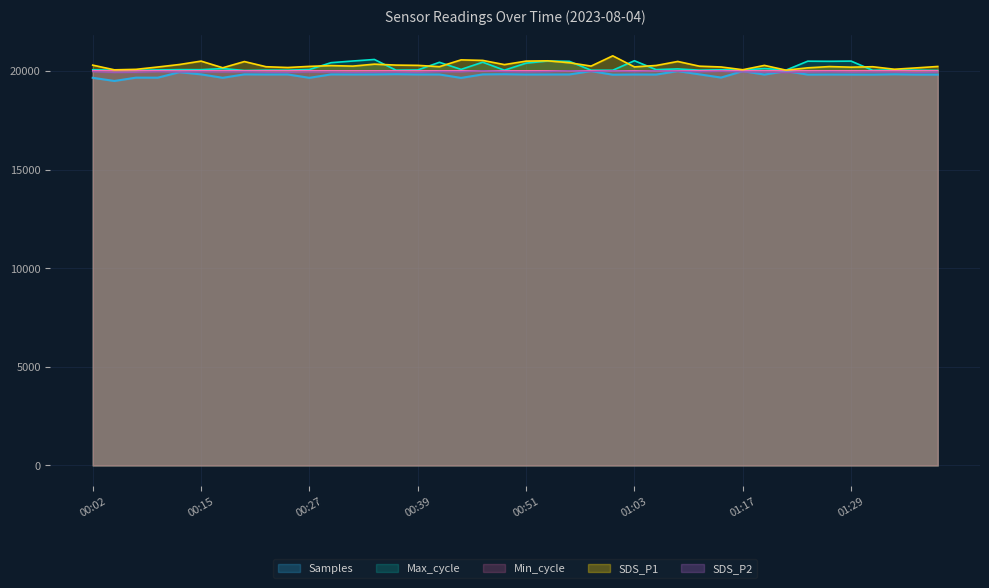

True or false: Samples and SDS_P1 intersect in this chart.

False